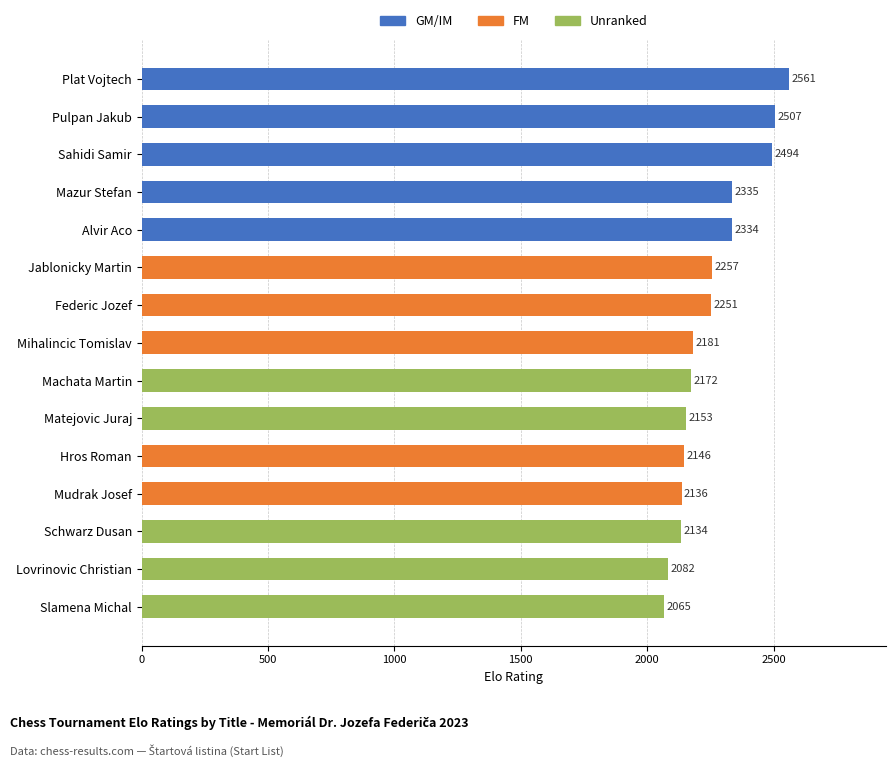

Reading top to bottom, what are all the values shown in this chart?

2561	2507	2494	2335	2334	2257	2251	2181	2172	2153	2146	2136	2134	2082	2065